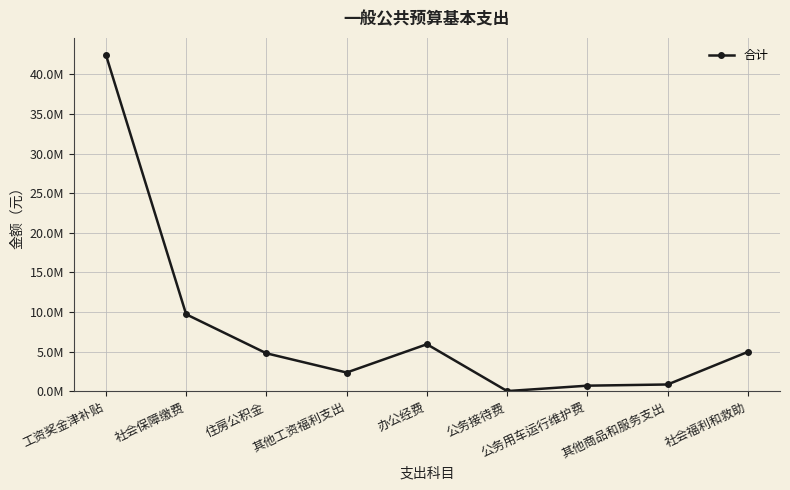

Approximately how many times larger is the value at 社会保障缴费 compared to 社会福利和救助?

2.0